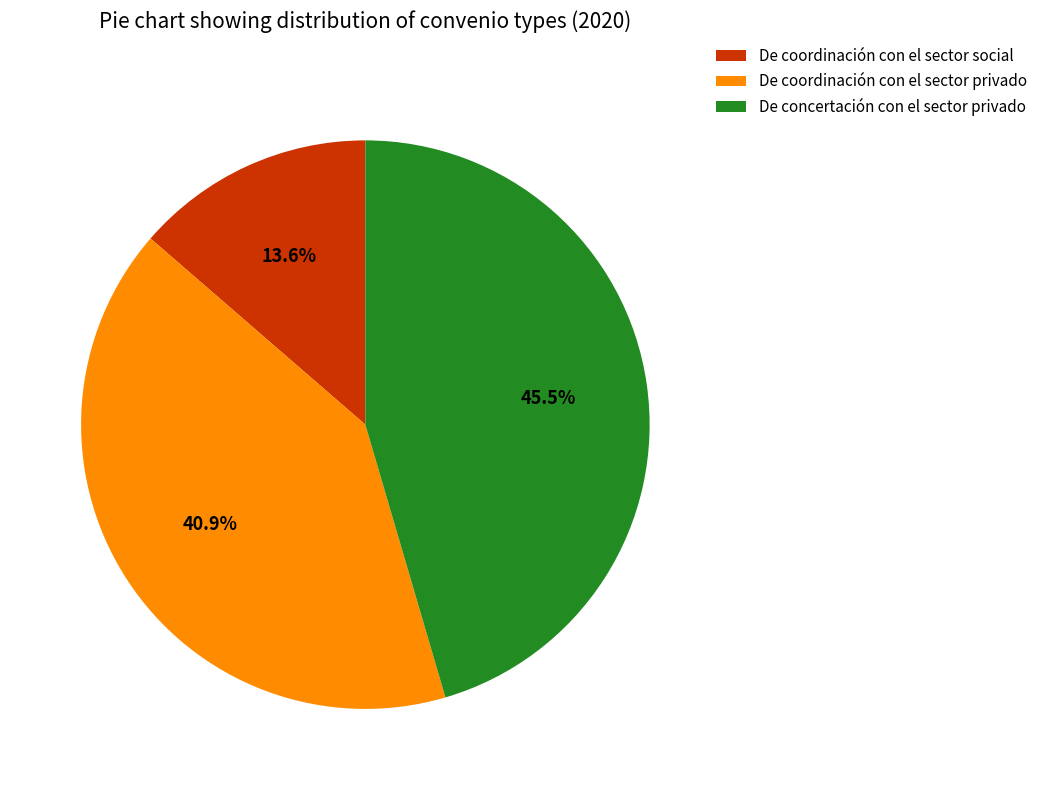

To the nearest percent, what percentage of the pie is De coordinación con el sector privado?

41%